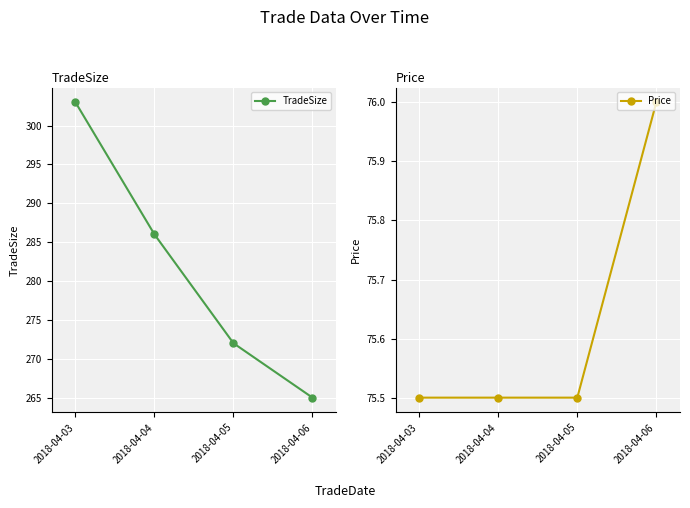

True or false: TradeSize has a value of 286.0 at 2018-04-04.

True